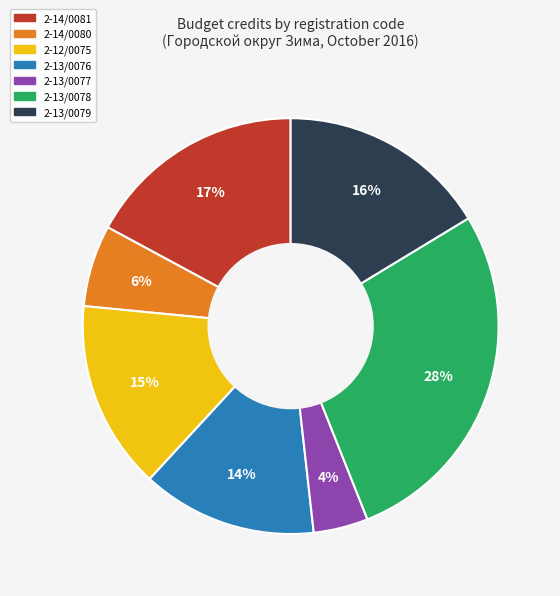

Is there a majority slice in this chart?

No